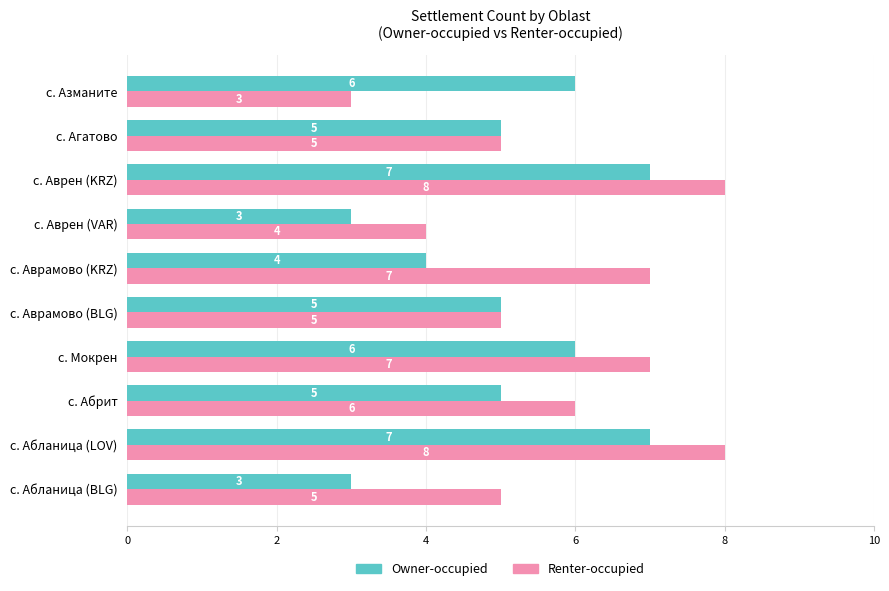

Read the Renter-occupied value at с. Аврамово (KRZ).

7